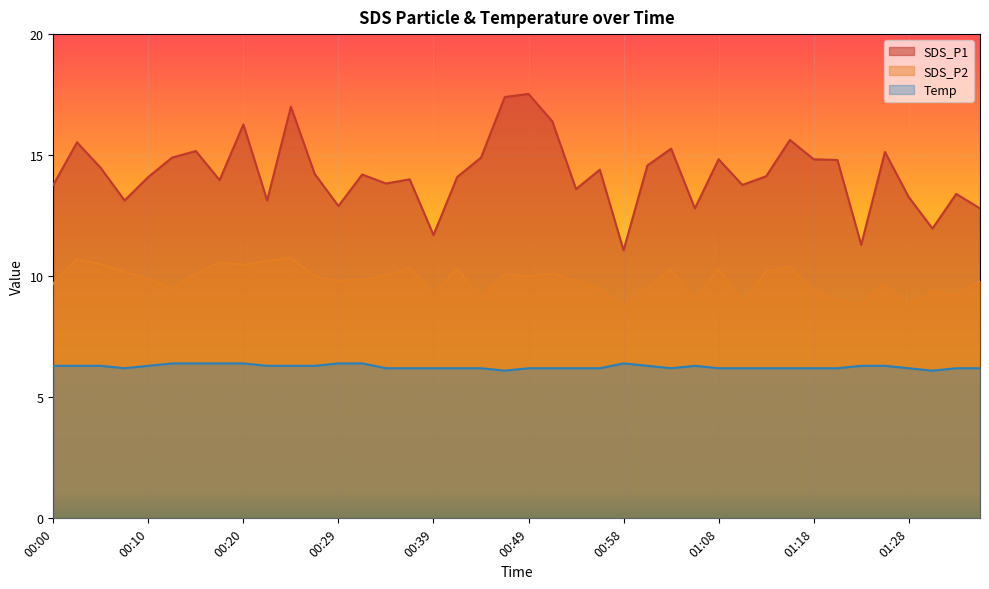

Which series has the widest spread of values?

SDS_P1